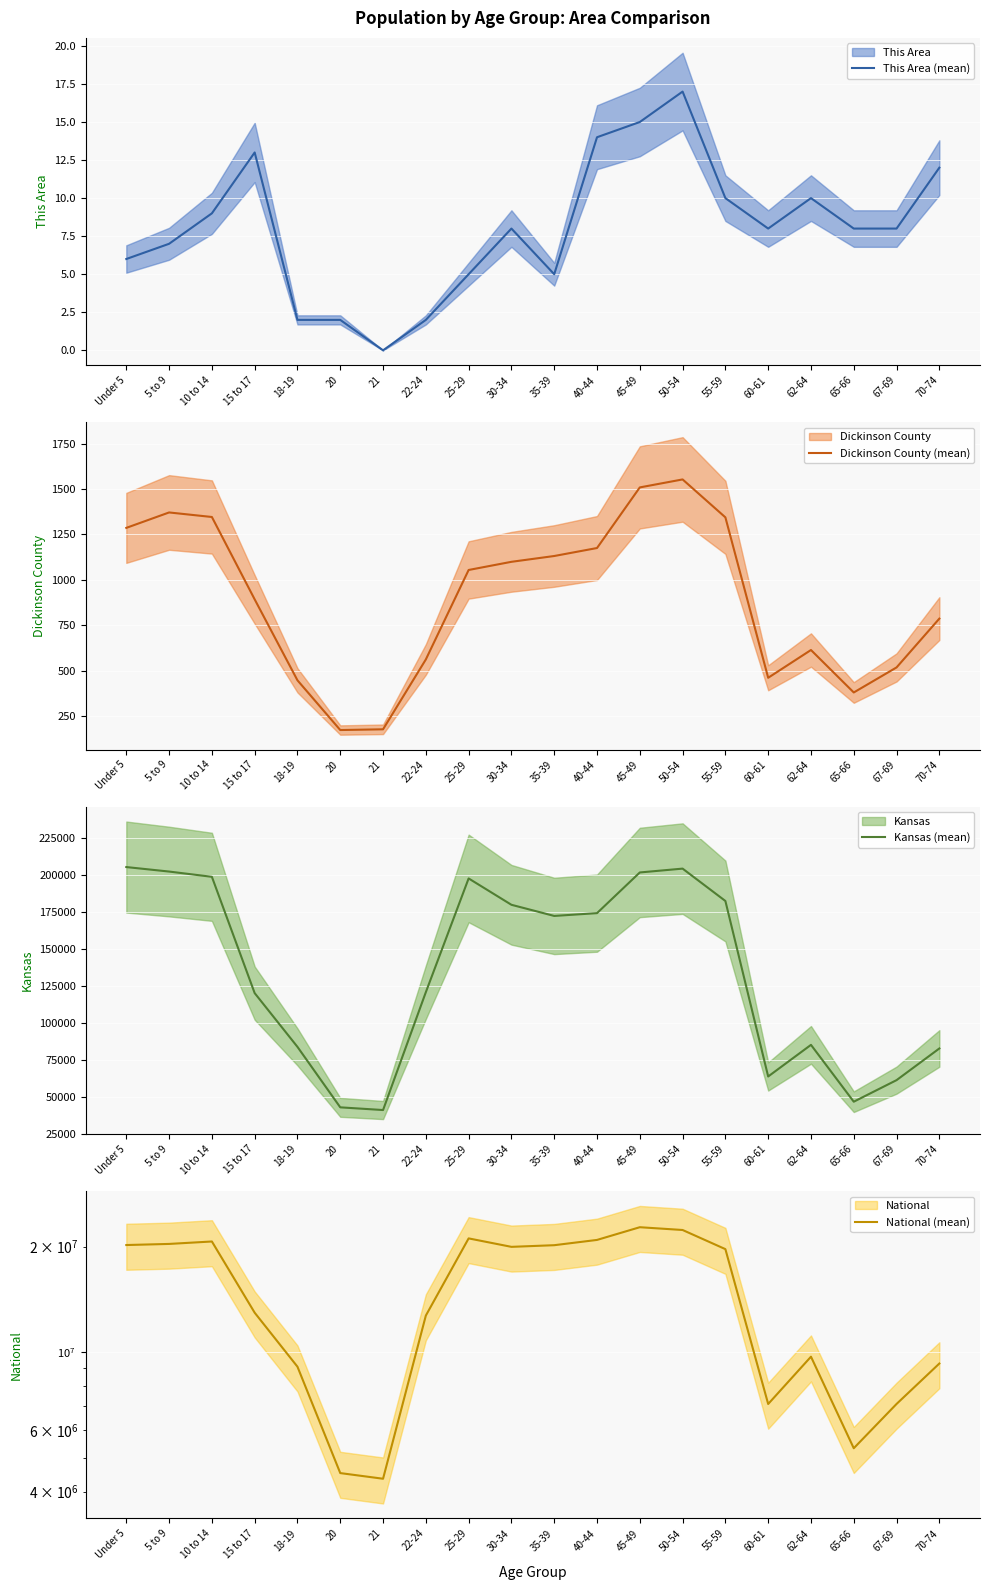

True or false: Kansas (mean) and This Area (mean) cross at least once.

False